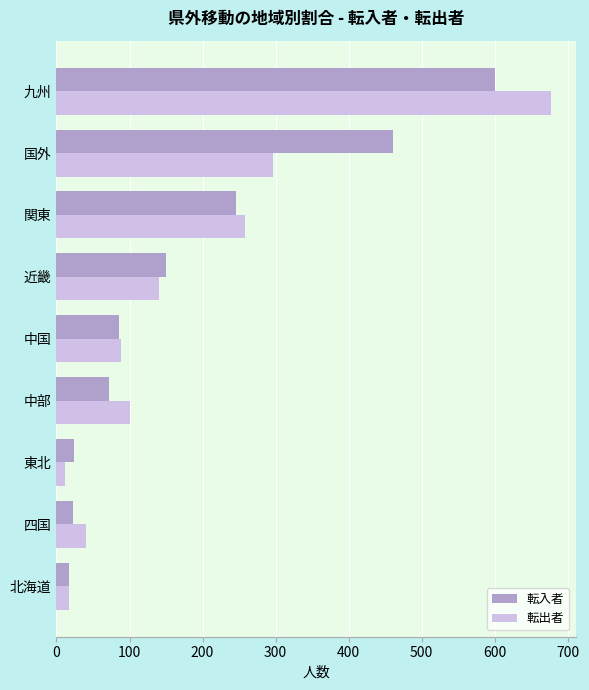

True or false: 転入者 has a value of 23 at 四国.

True